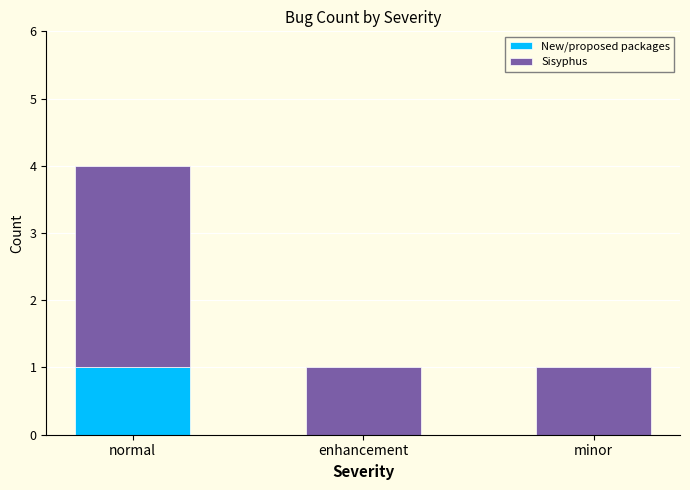

The New/proposed packages series shows 0 at enhancement. True or false?

True